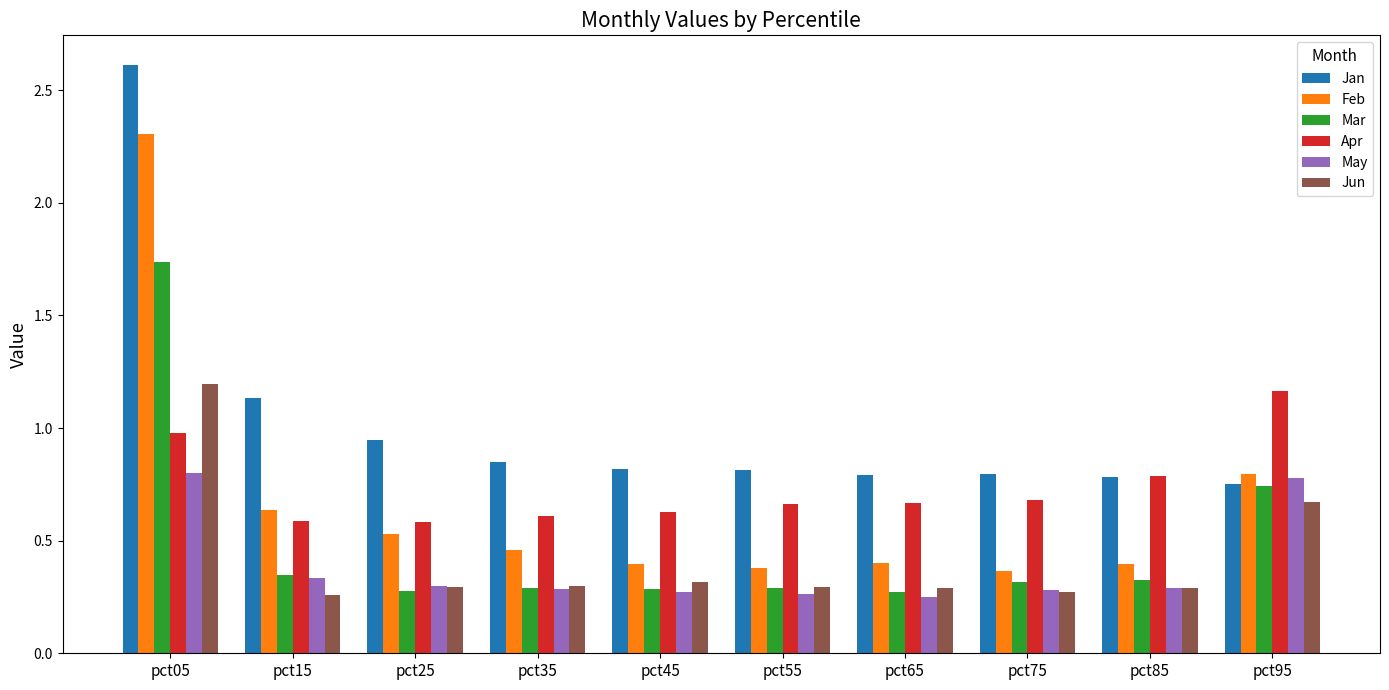

What is the difference between the maximum and minimum values in the Feb series?

1.9